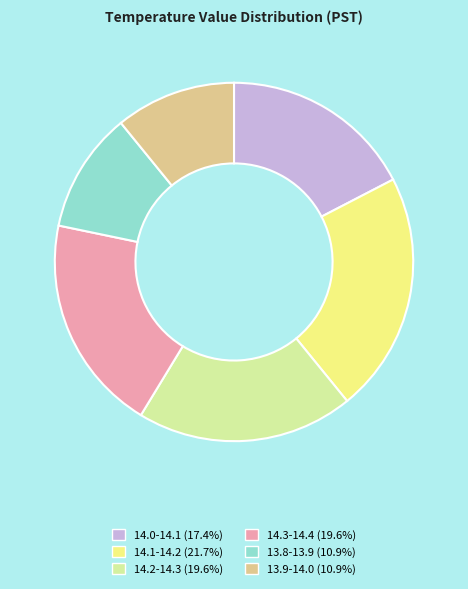

Which category has the biggest portion of the pie?

14.1-14.2